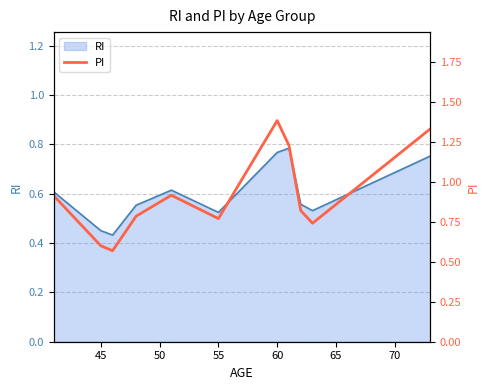

Is it true that RI equals 0.8 at 45?

False